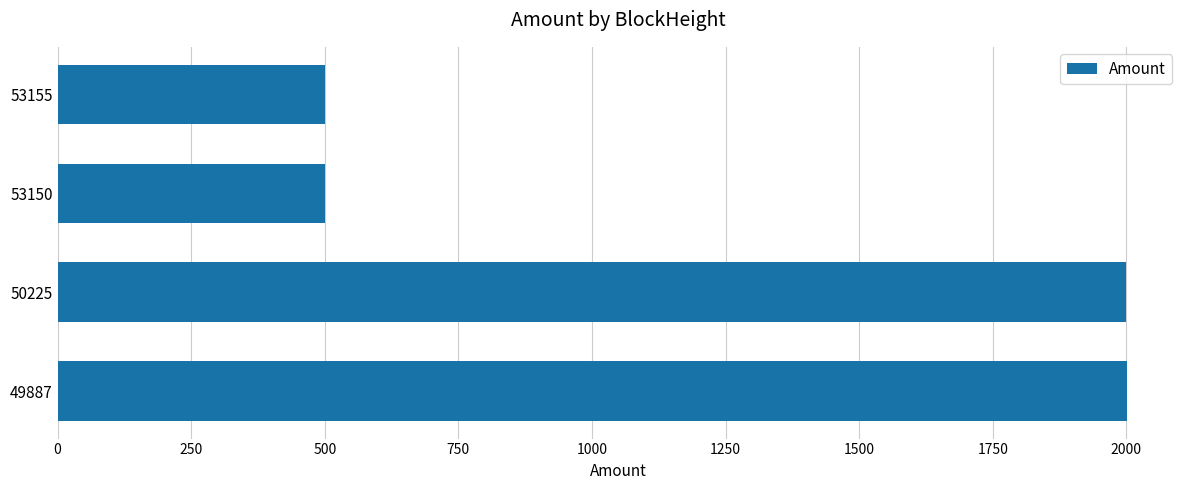

Where is the data nearest to the value 1250?

50225